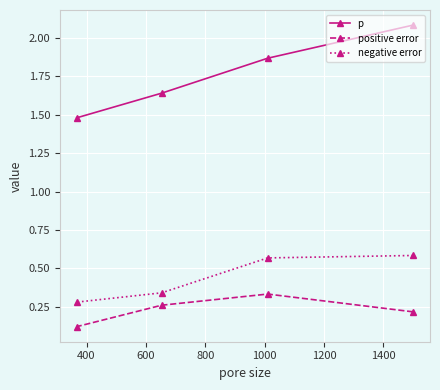

Which series has the widest spread of values?

p